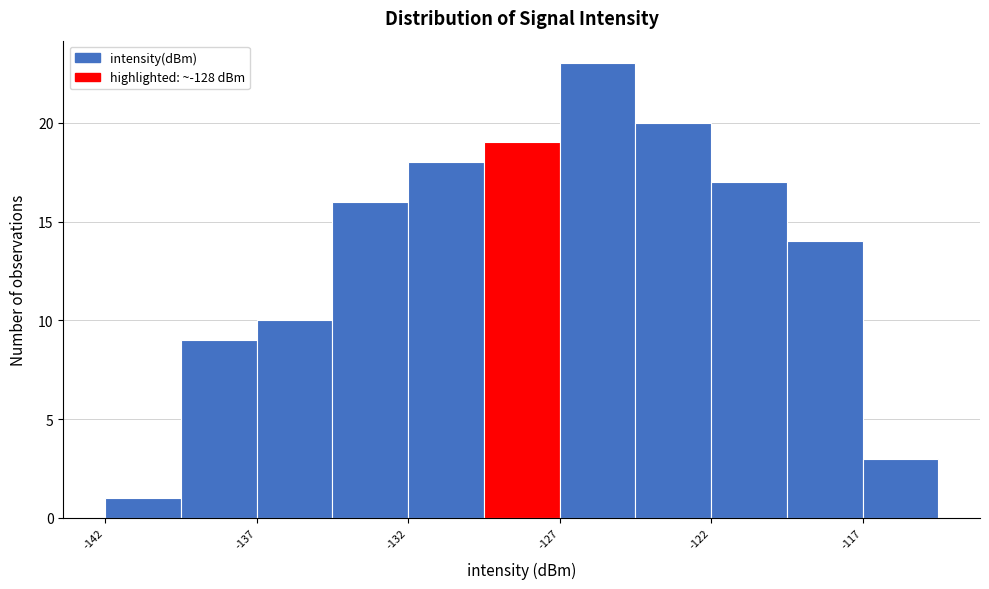

What is the height of the bar covering -129.5 to -127.0 on the x-axis? The values are not printed on the chart, so give them approximately, as read against the axis.

19